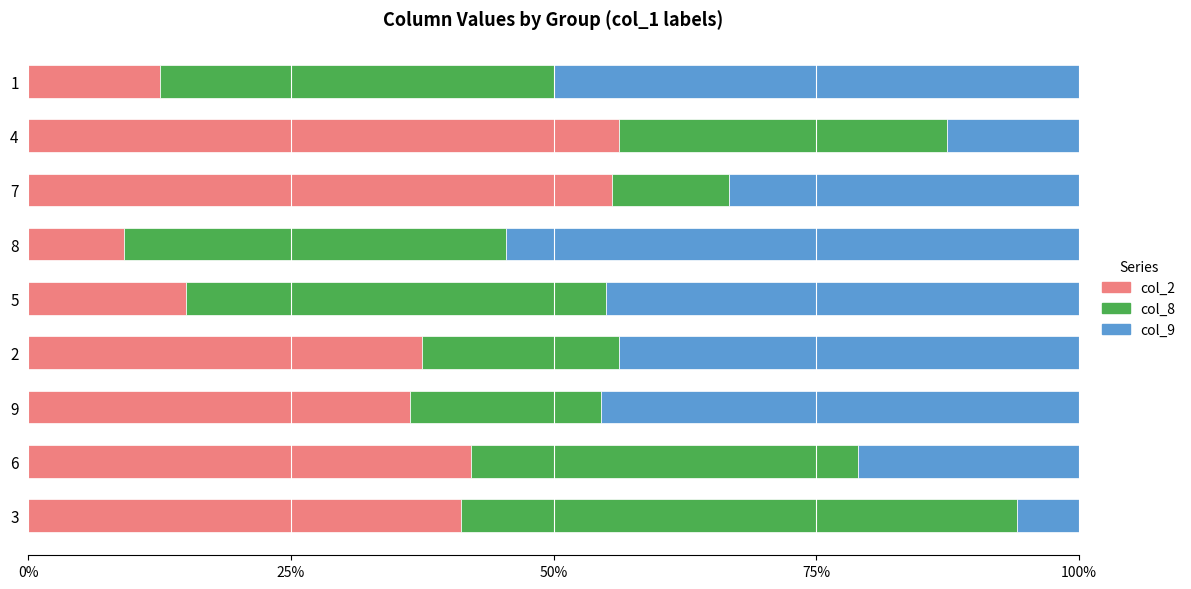

The value of col_2 at 1 is 12.5. True or false?

True